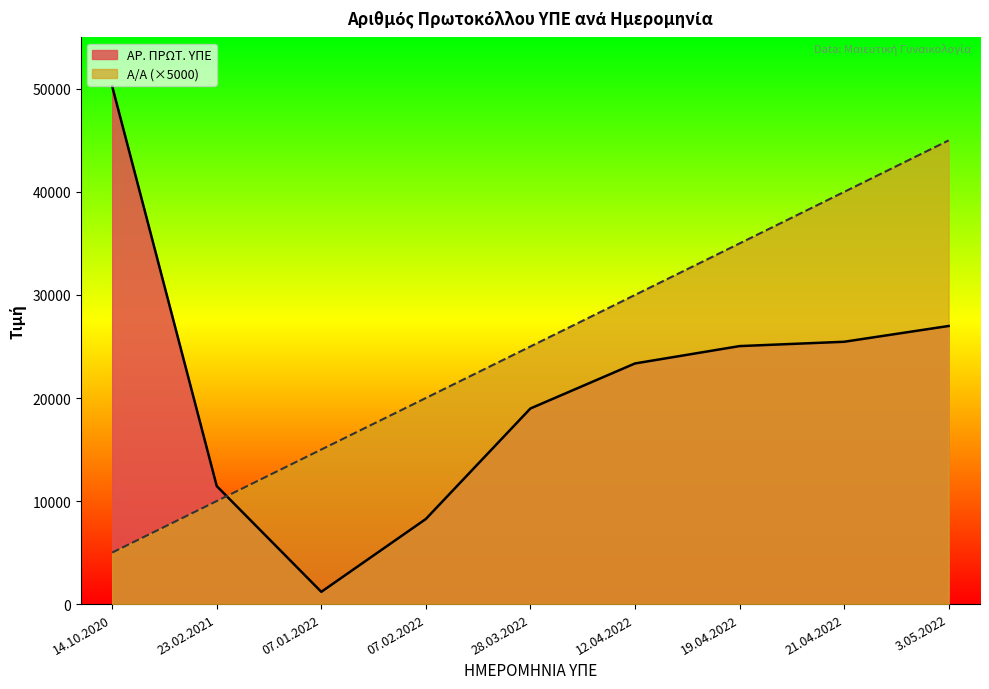

True or false: Α/Α has more than 1 interior local peaks.

False